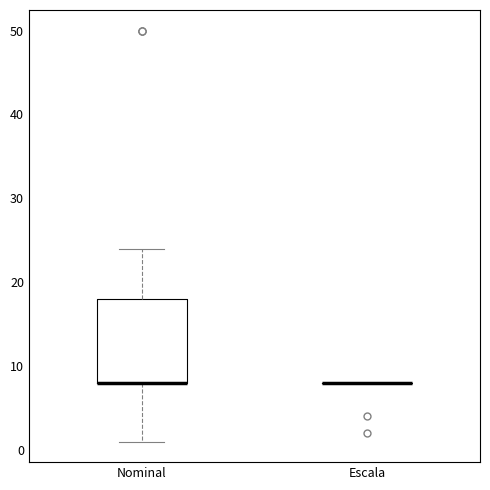

Comparing the boxes themselves (not the whiskers), which one is the tallest?

Nominal